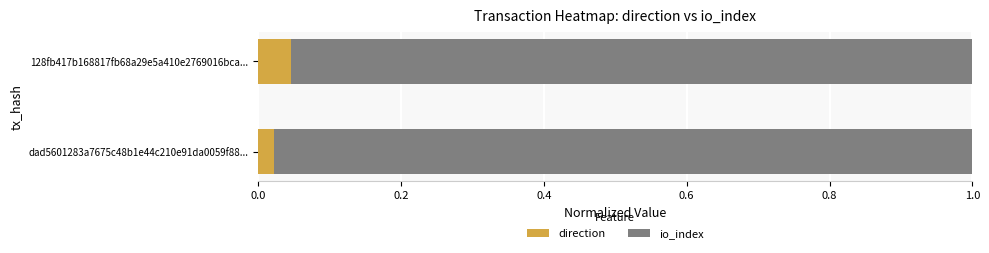

Rank the categories by direction value from lowest to highest.

dad5601283a7675c48b1e44c210e91da0059f88..., 128fb417b168817fb68a29e5a410e2769016bca...